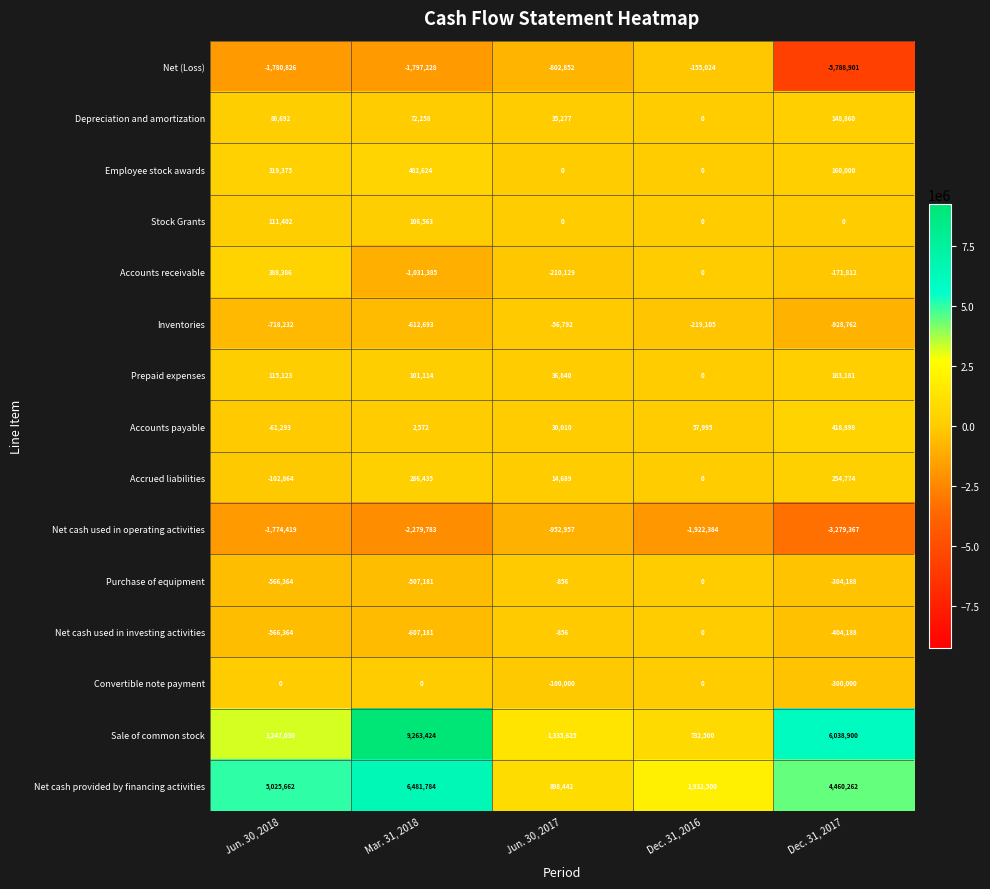

Which series has the largest total across all categories?

Sale of common stock